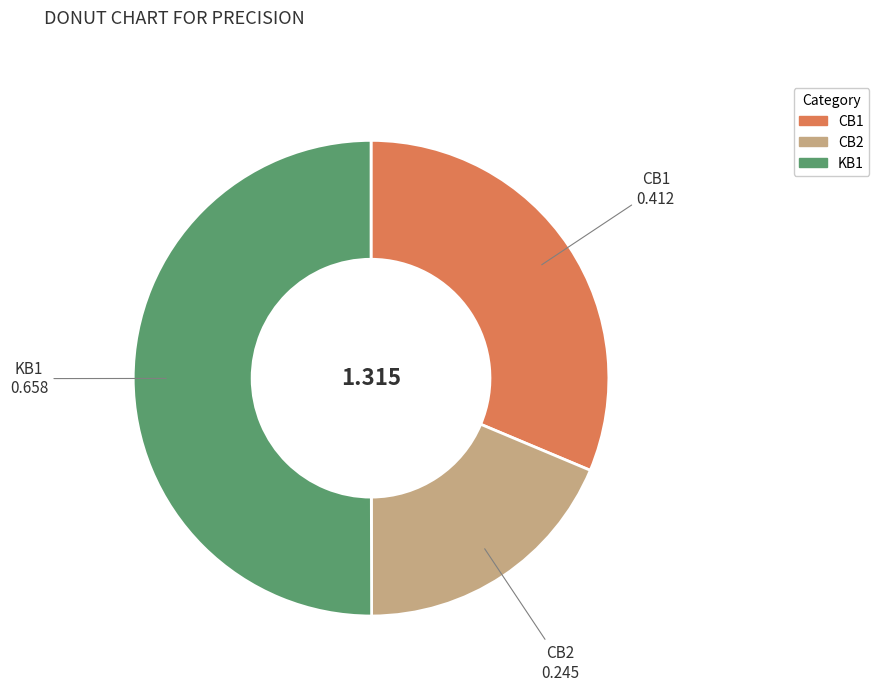

Is the sum of KB1 and CB1 greater than half?

Yes